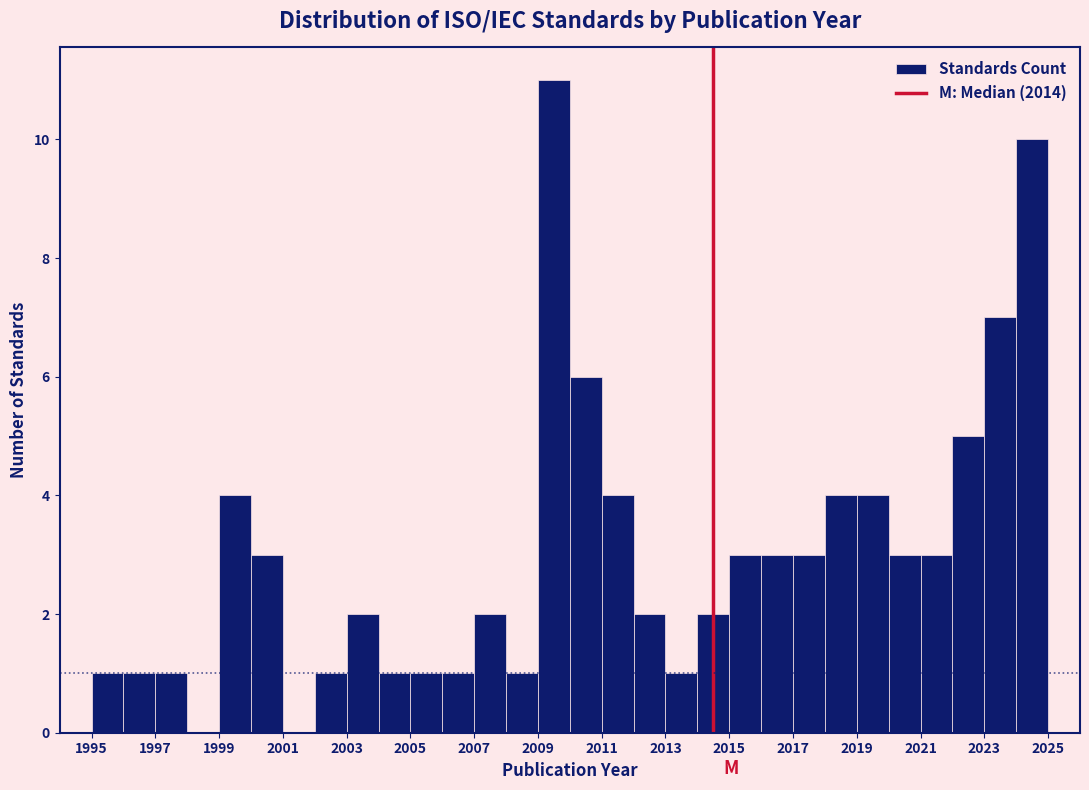

Reading left to right, list every bar in this chart as the range it spans on the x-axis followed by its height. The values are not printed on the chart, so give them approximately, as read against the axis.

1995 to 1996: 1
1996 to 1997: 1
1997 to 1998: 1
1998 to 1999: 0
1999 to 2000: 4
2000 to 2001: 3
2001 to 2002: 0
2002 to 2003: 1
2003 to 2004: 2
2004 to 2005: 1
2005 to 2006: 1
2006 to 2007: 1
2007 to 2008: 2
2008 to 2009: 1
2009 to 2010: 11
2010 to 2011: 6
2011 to 2012: 4
2012 to 2013: 2
2013 to 2014: 1
2014 to 2015: 2
2015 to 2016: 3
2016 to 2017: 3
2017 to 2018: 3
2018 to 2019: 4
2019 to 2020: 4
2020 to 2021: 3
2021 to 2022: 3
2022 to 2023: 5
2023 to 2024: 7
2024 to 2025: 10